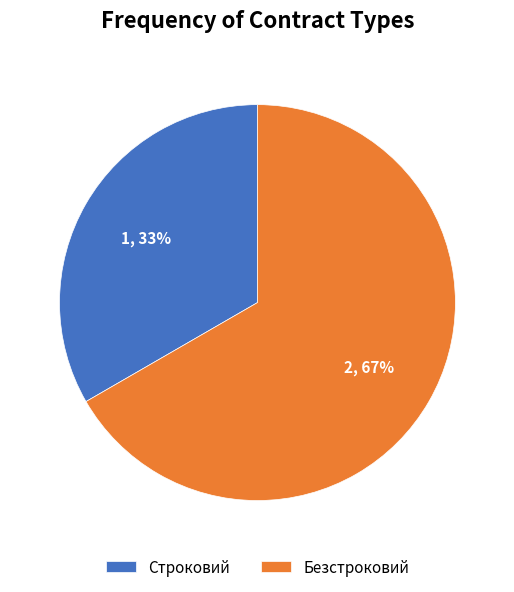

Which slice is the smallest?

Строковий